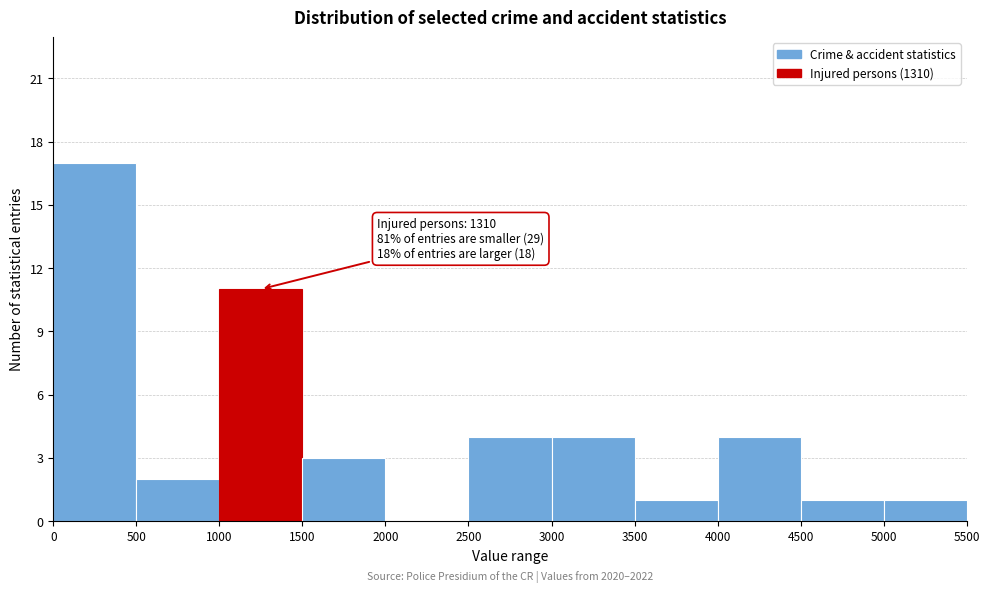

Over which range of the x-axis is the bar tallest?

0 to 500